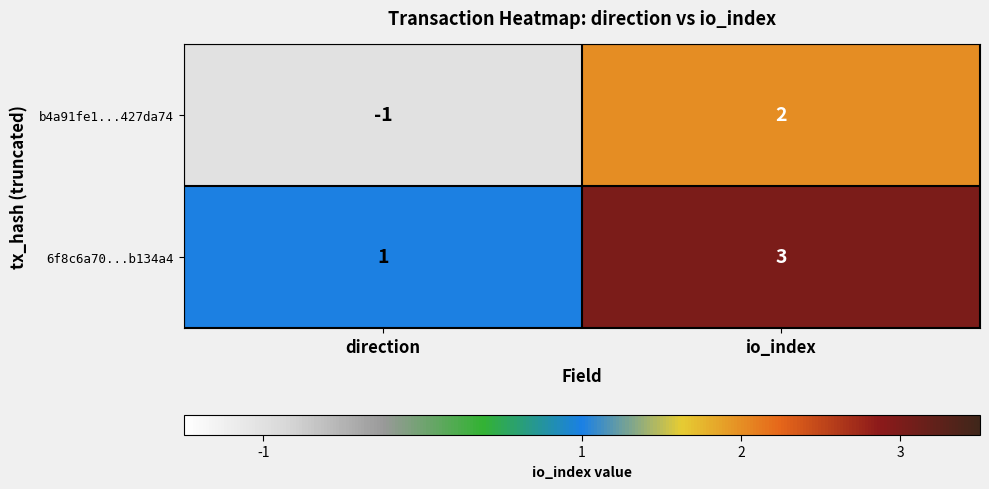

Count the number of data series in this chart.

2